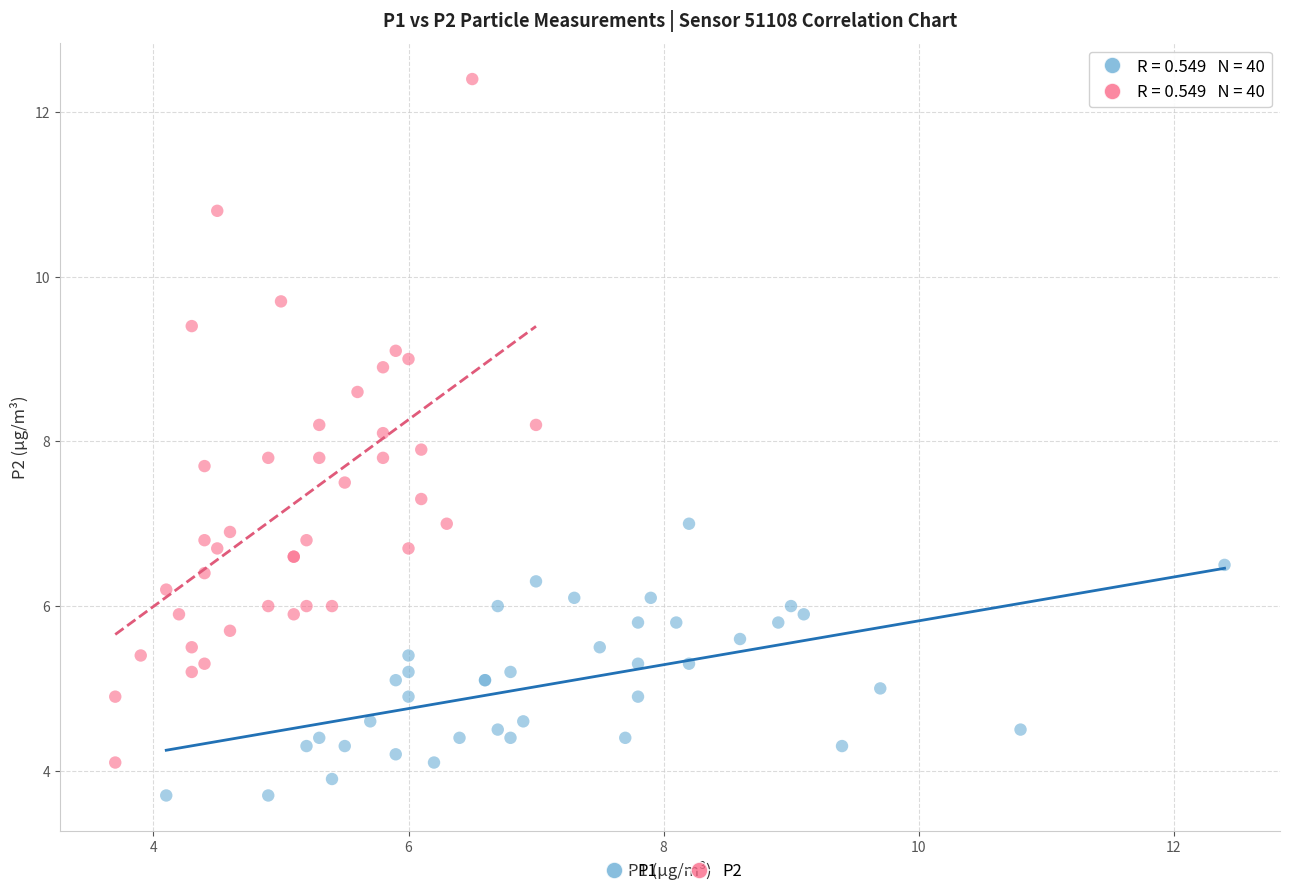

Which series has the widest spread of Y values?

P2